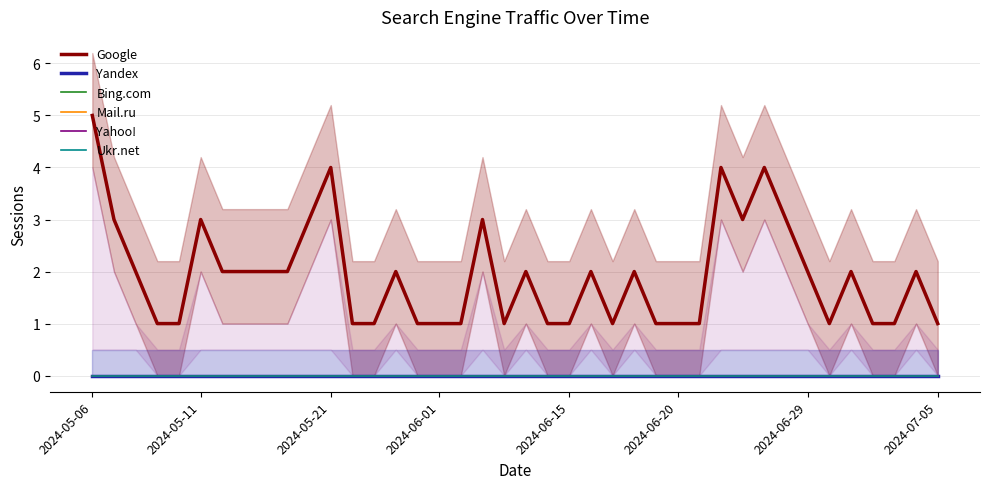

Between 8 and 31, which series saw the biggest shift?

Google